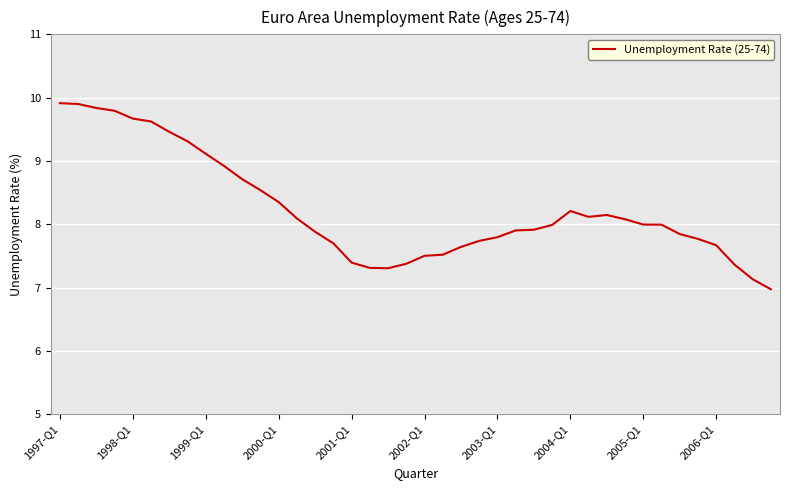

What is the difference between the maximum and minimum values?

2.9